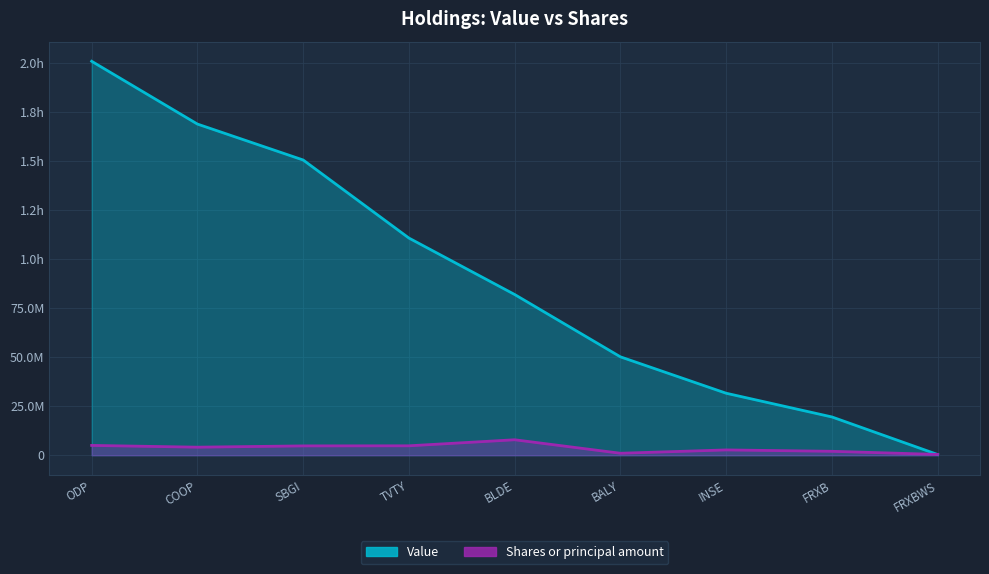

How many data points in Value are above 81915000?

4